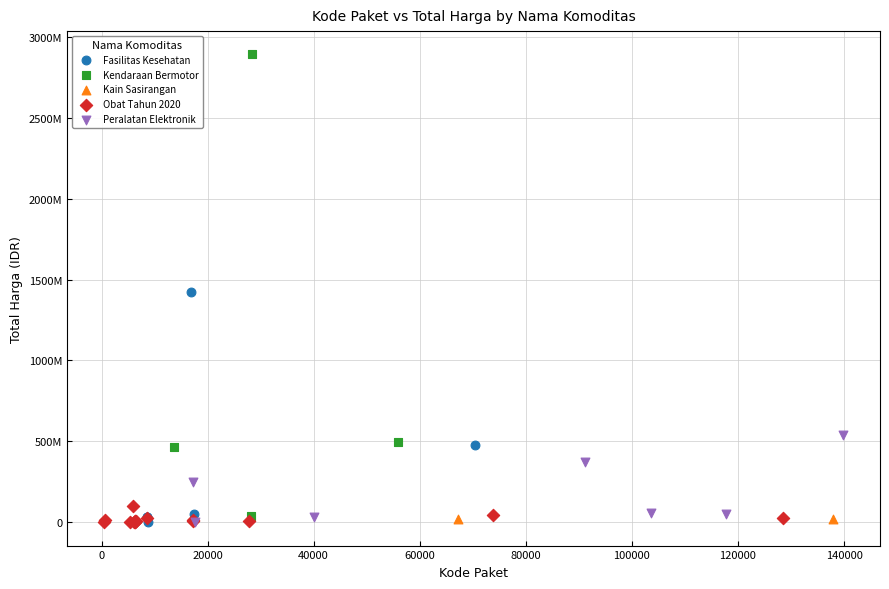

What are all the series names shown in the legend?

Fasilitas Kesehatan, Kendaraan Bermotor, Kain Sasirangan, Obat Tahun 2020, Peralatan Elektronik